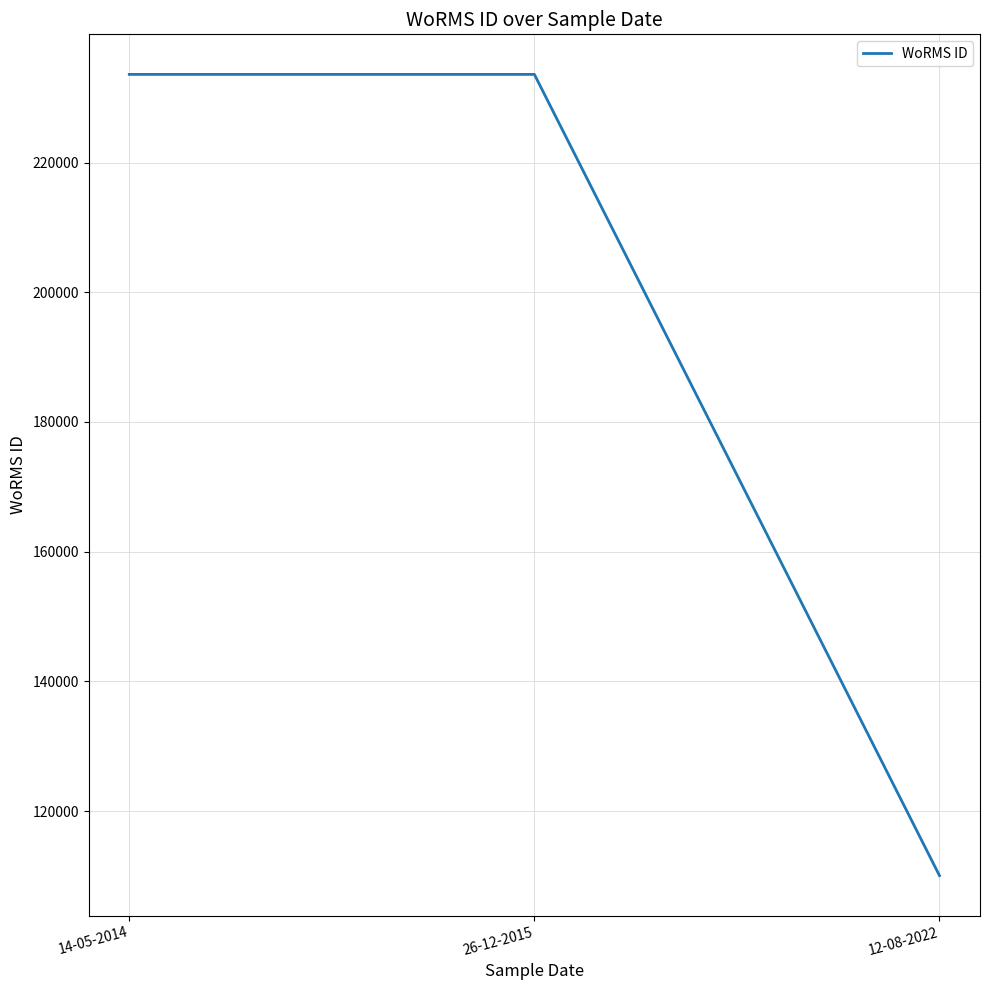

What is the sum of the values at 14-05-2014 and 12-08-2022?

343633